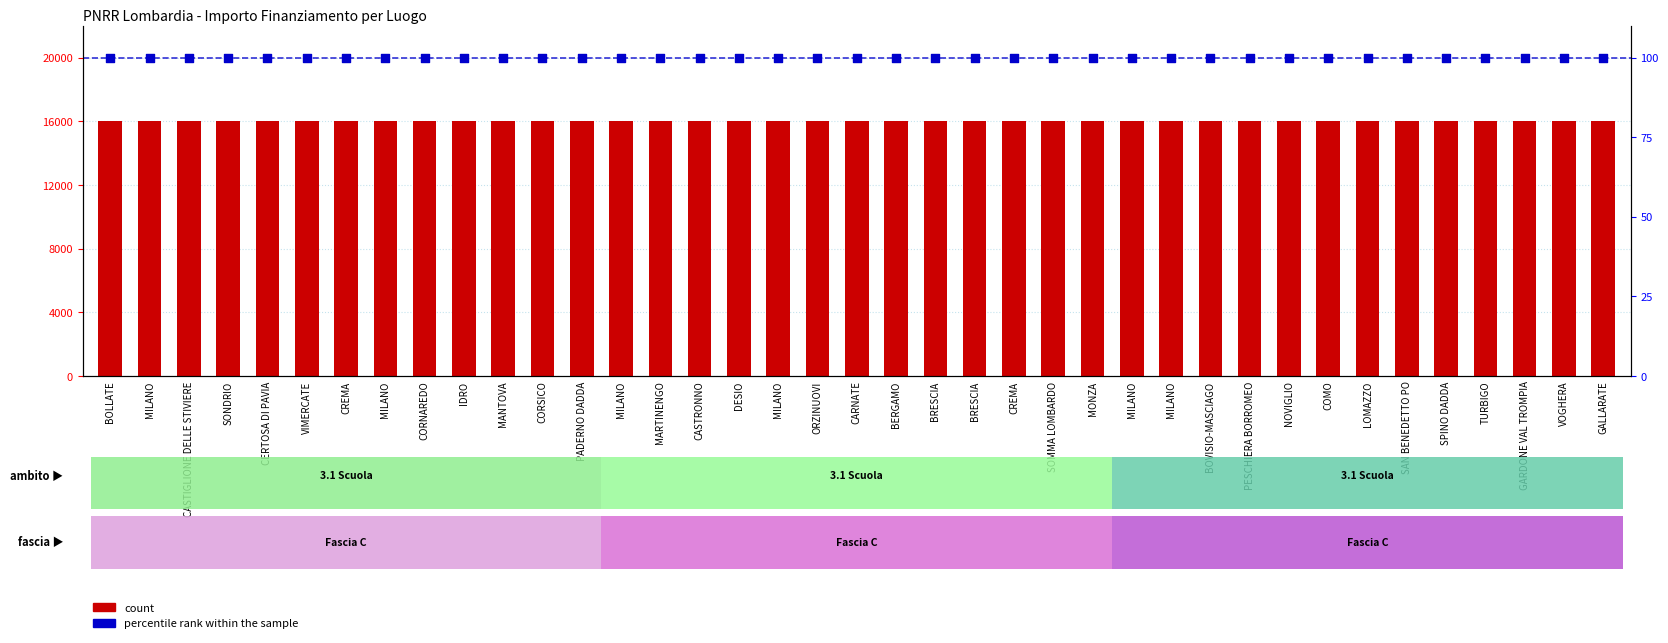

At how many categories does at least one series exceed 13820?

39